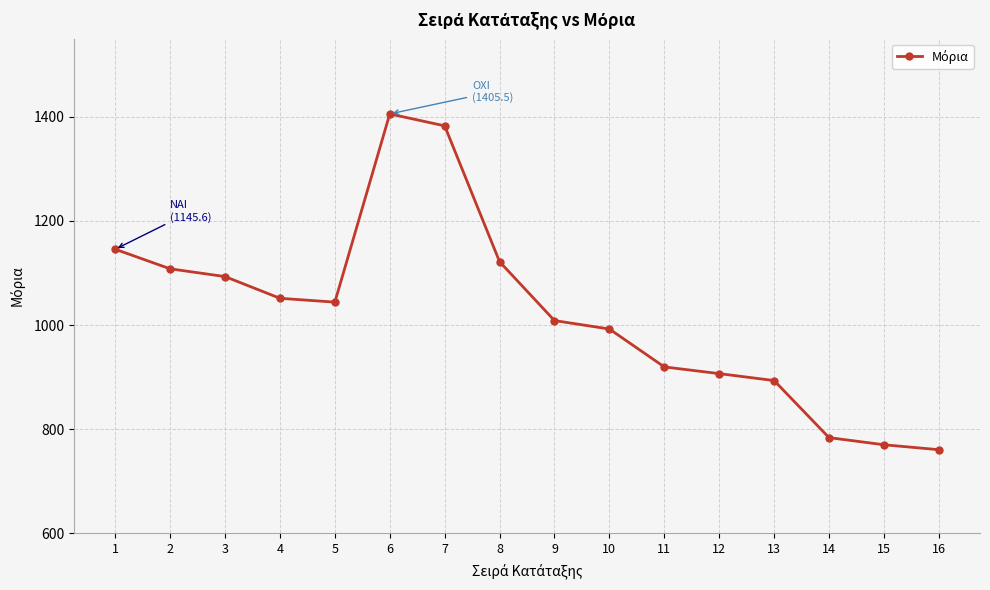

At which label is the value closest to 1083?

3